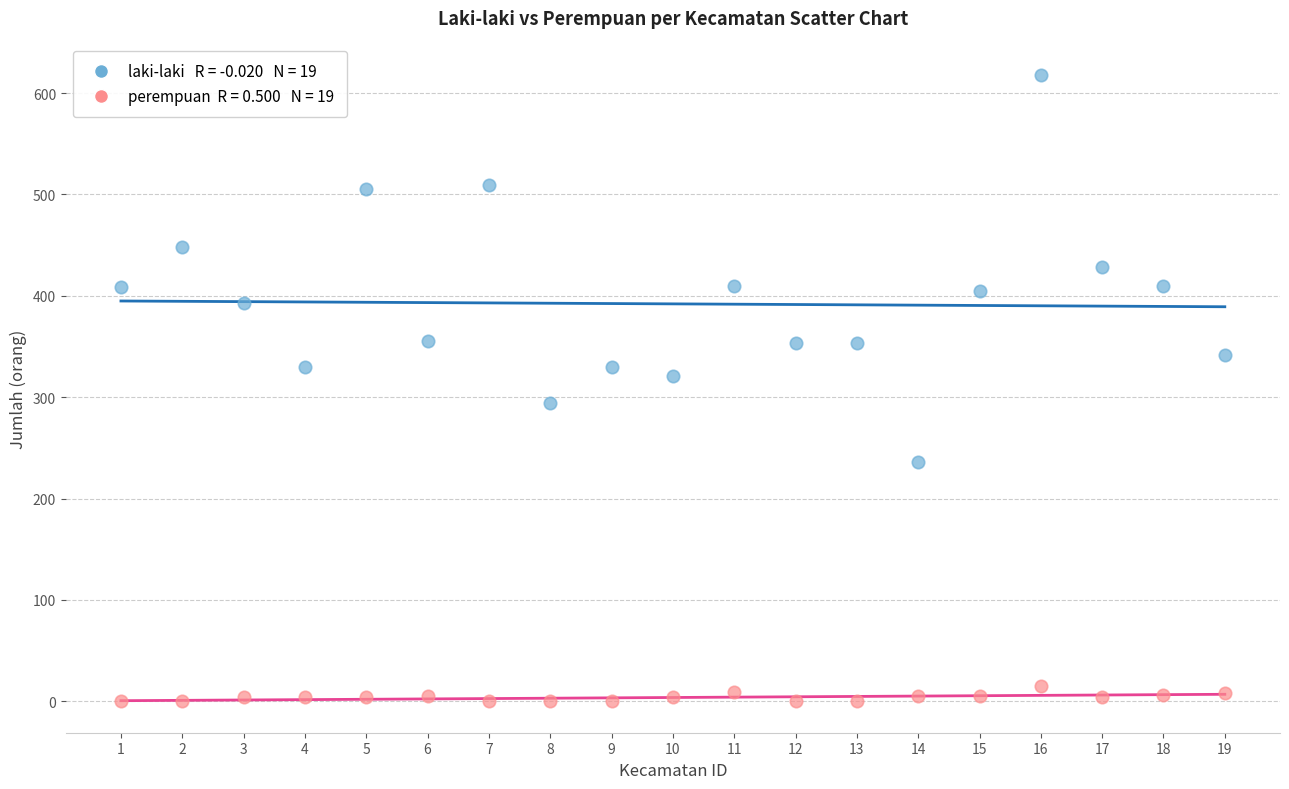

Across all data points, what is the range of Y values (max minus min)?

618